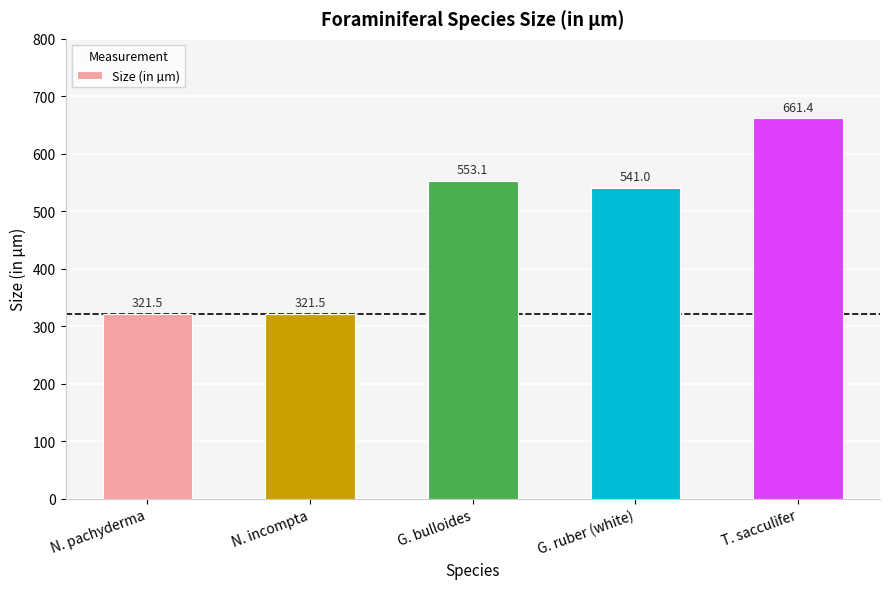

How many data points are less than 541?

2